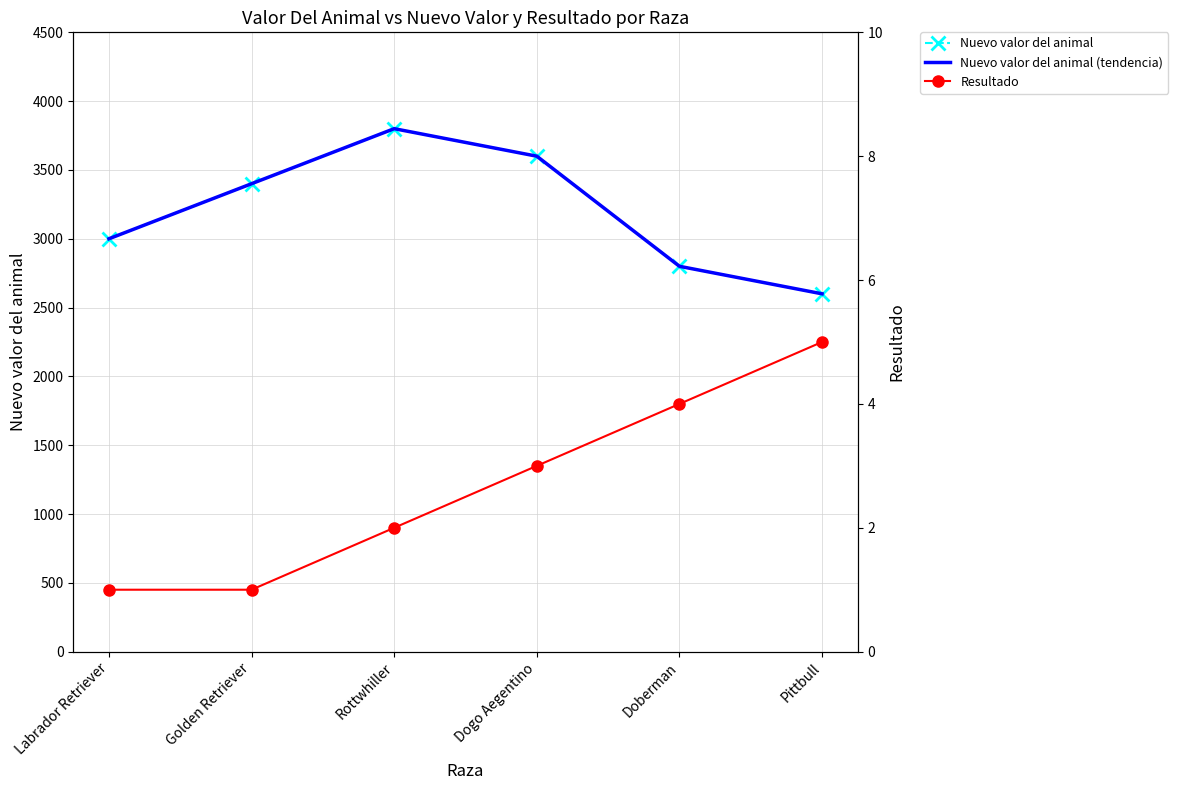

Which category has the highest value across all series?

Rottwhiller